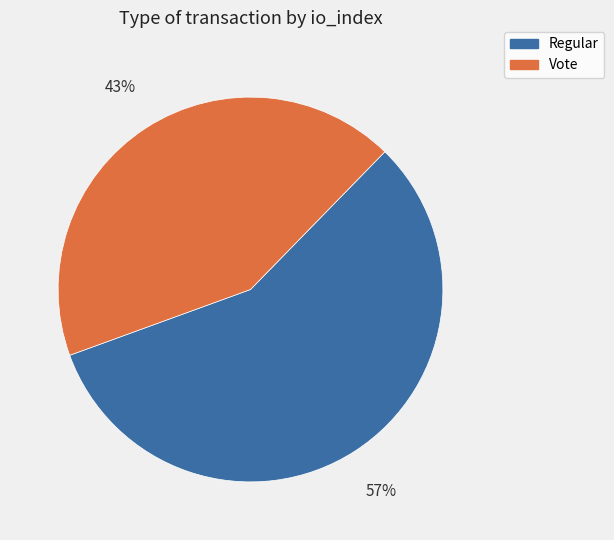

Is it true that Regular is 45% of the pie?

False